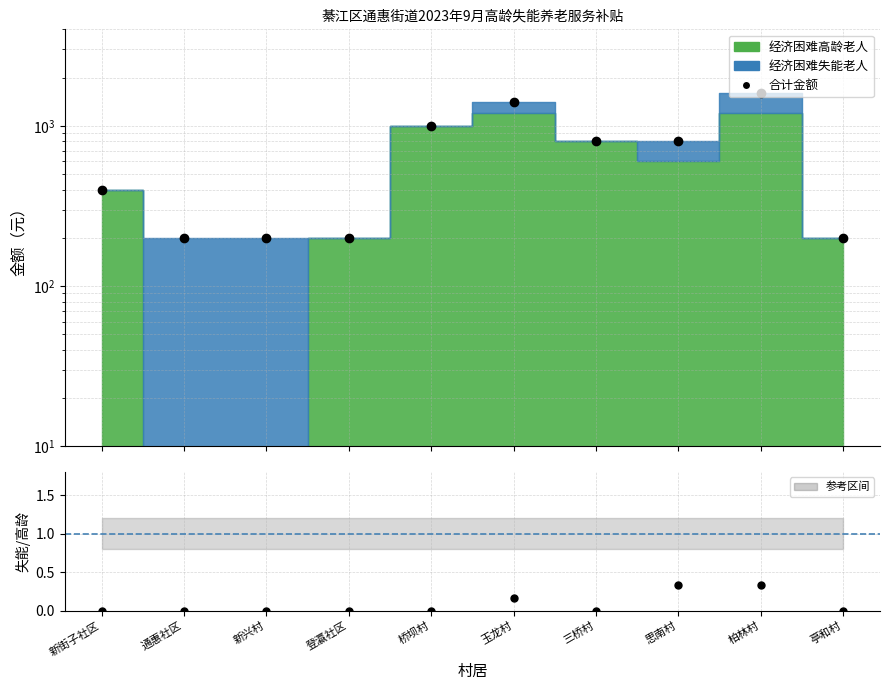

List the series in order of their peak value, lowest first.

失能/高龄 比值, 合计金额